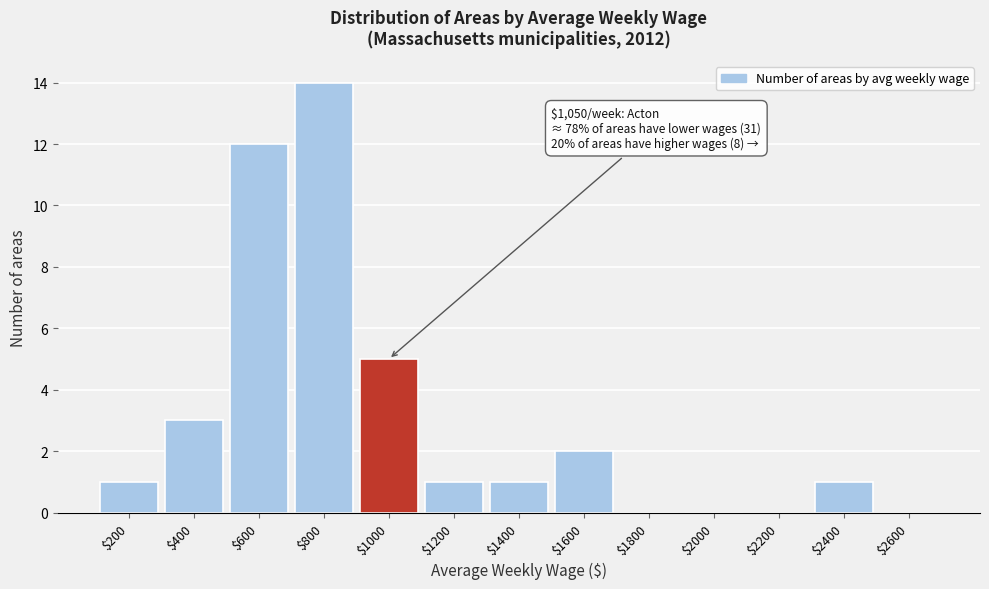

Where is the data nearest to the value 7?

$1000